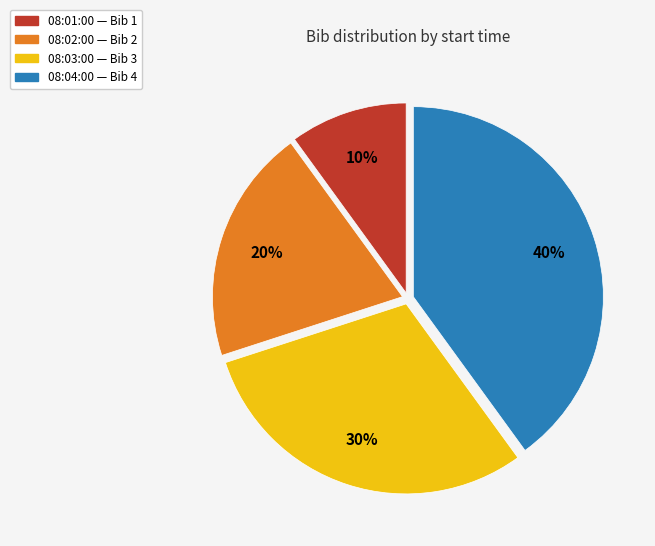

Which category has the biggest portion of the pie?

08:04:00